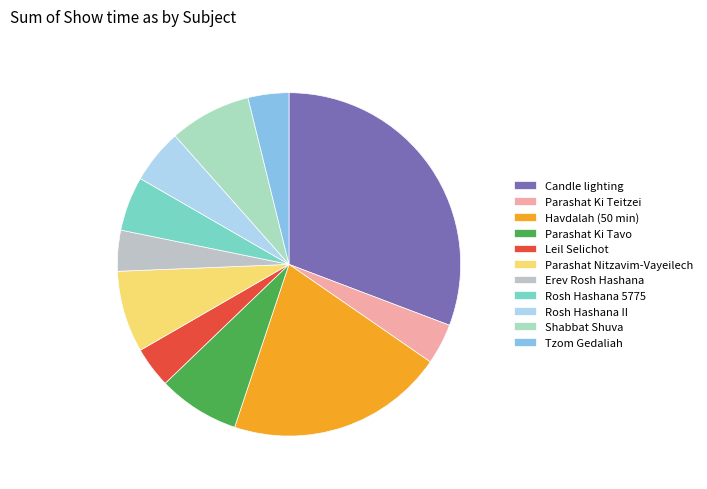

Count the number of slices in the pie.

11